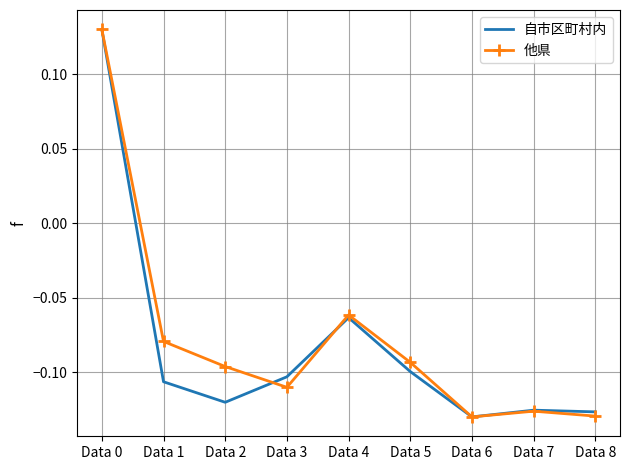

Which category has the highest value in the 自市区町村内 series?

Data 0